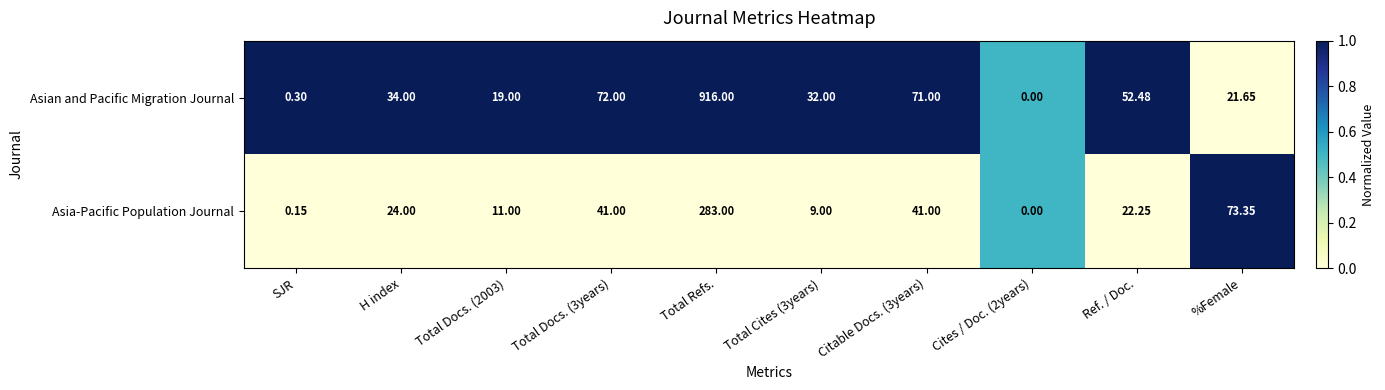

At which category is the sum across all series the highest?

Total Refs.